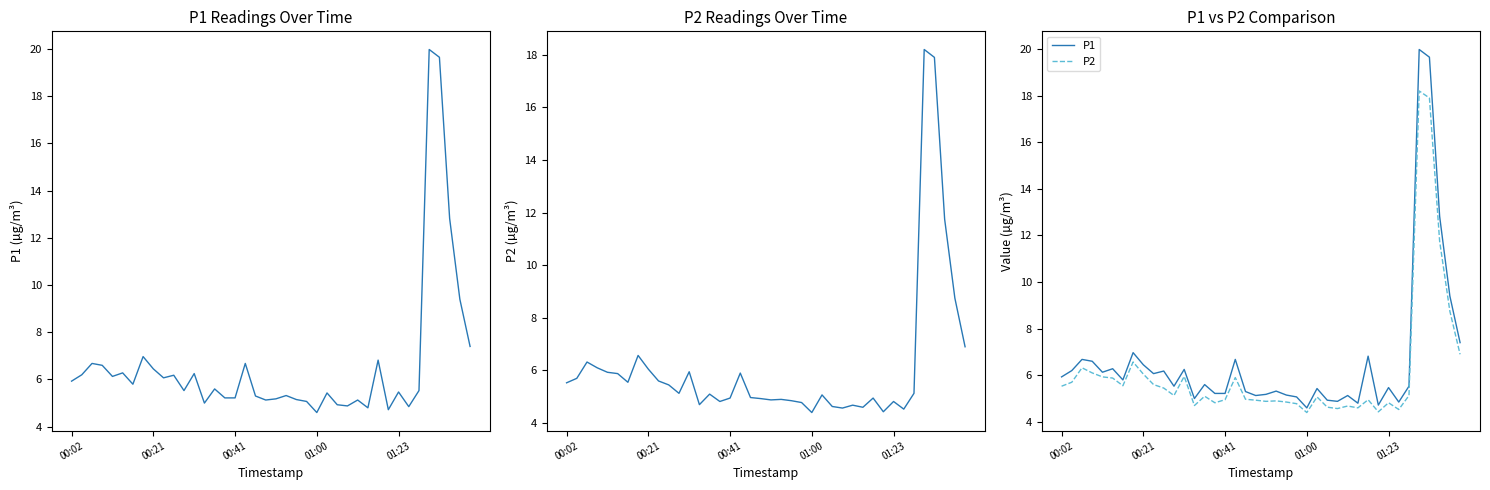

The P2 series shows 8.7 at 19. True or false?

False